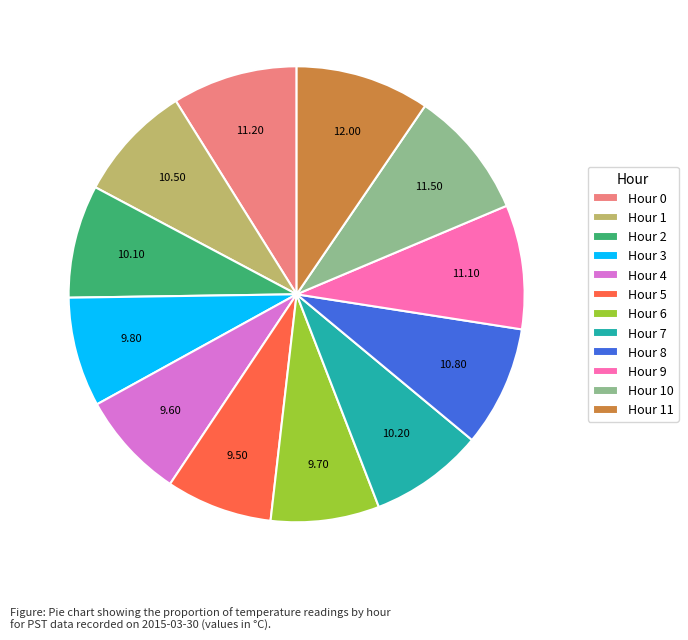

Do Hour 8 and Hour 2 together represent more than half of the pie?

No